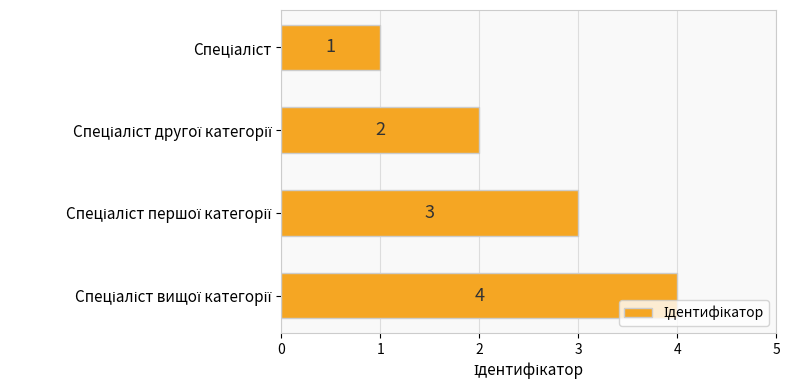

How many distinct data groups are displayed?

1